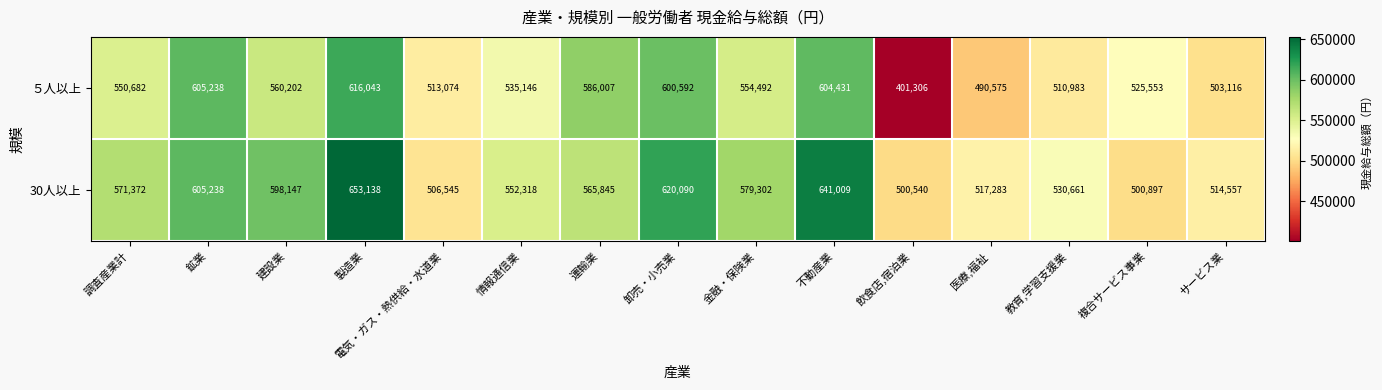

Rank the series at 複合サービス事業 from highest to lowest value.

５人以上, 30人以上